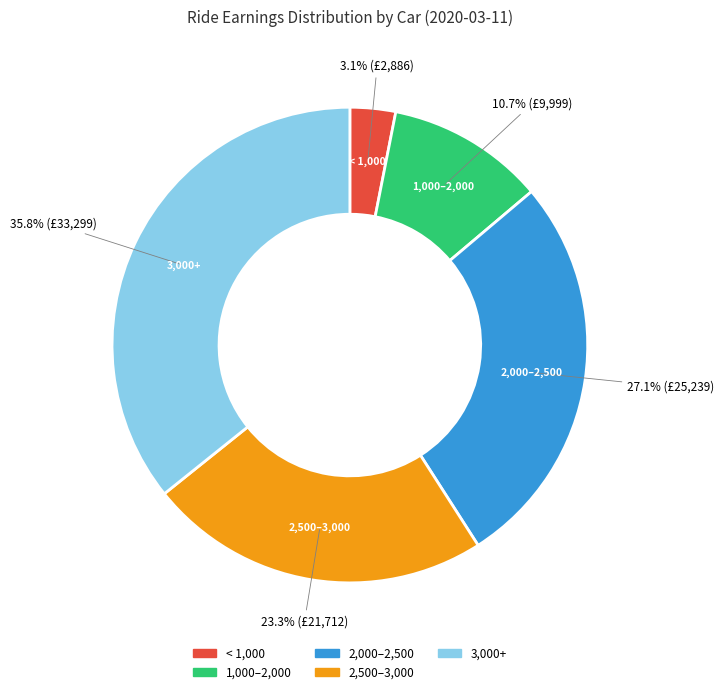

Does any single category account for the majority?

No